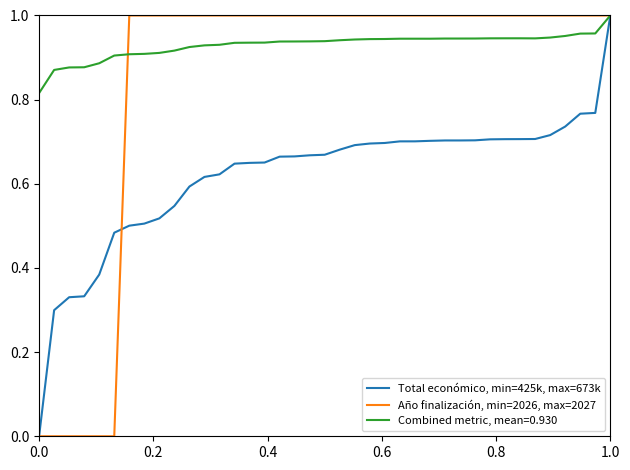

Which series has the largest total across all categories?

Combined metric, mean=0.930